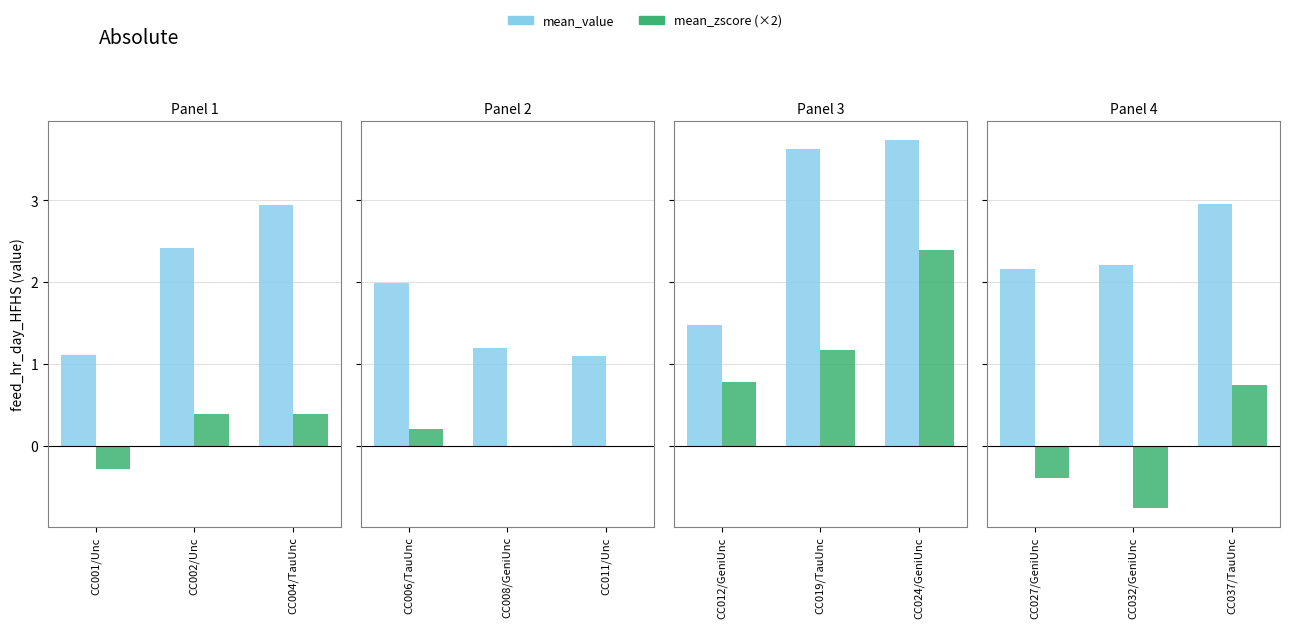

Is the value of mean_value at CC037/TauUnc greater than the value of mean_zscore (×2) at CC027/GeniUnc?

Yes